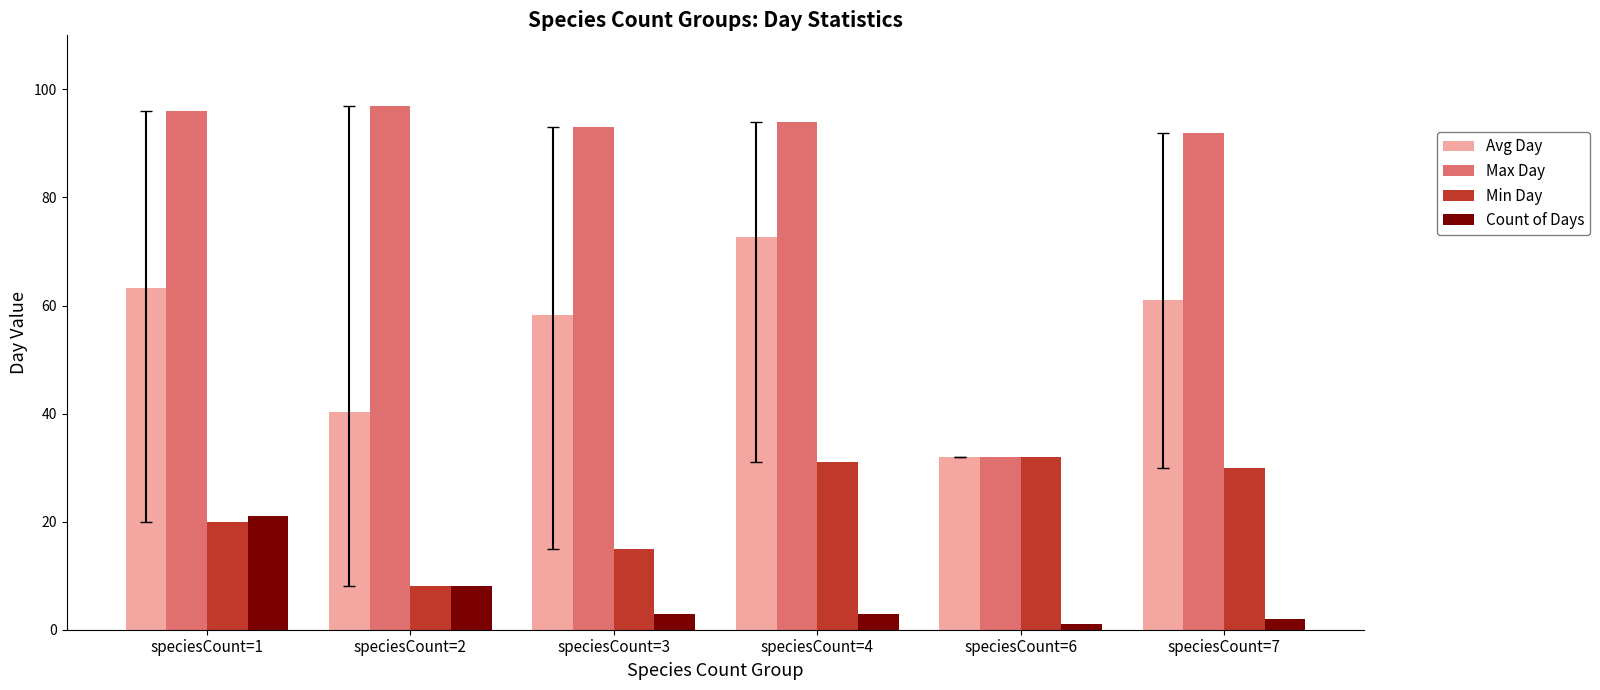

Rank the categories by Max Day value from highest to lowest.

speciesCount=2, speciesCount=1, speciesCount=4, speciesCount=3, speciesCount=7, speciesCount=6